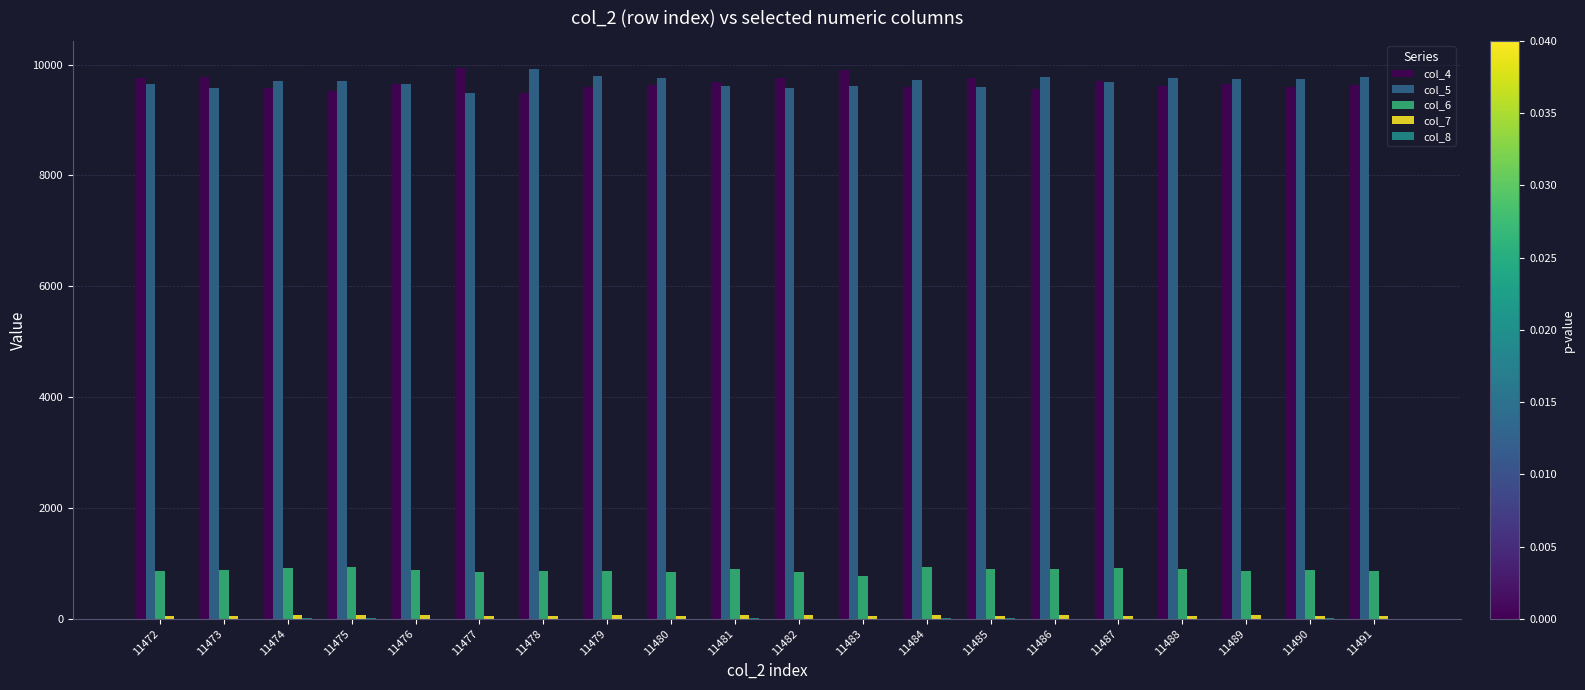

Is it true that col_5 equals 6246 at 11489?

False